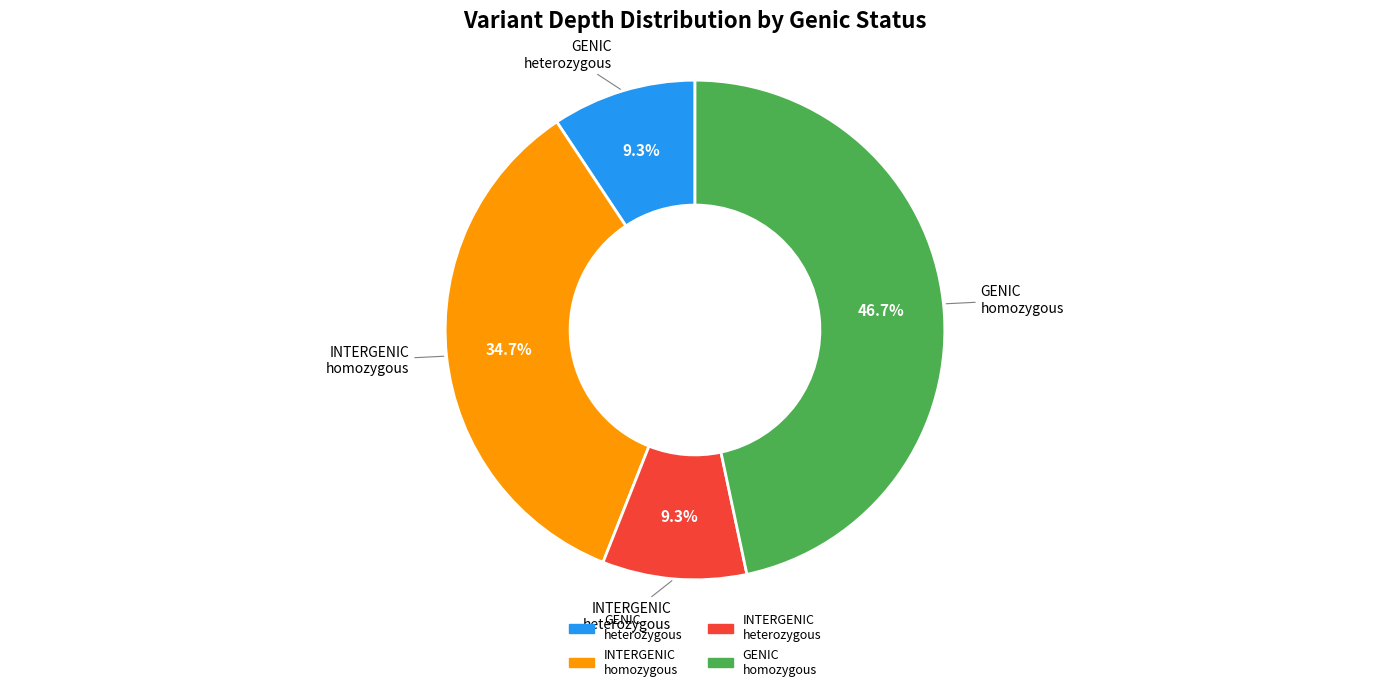

Is there a majority slice in this chart?

No